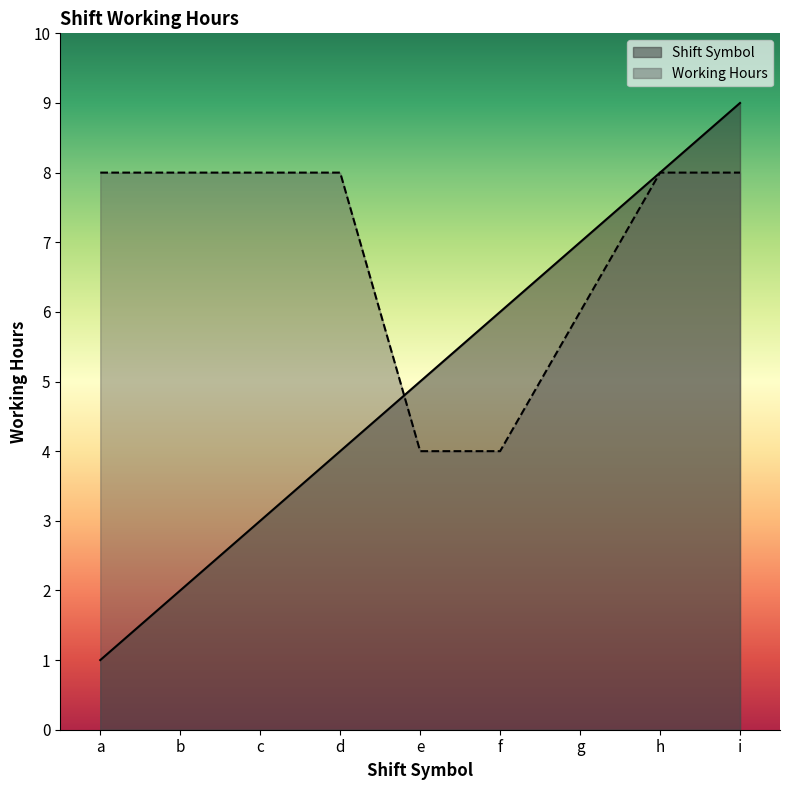

How many Shift Symbol values are between 3 and 7?

5